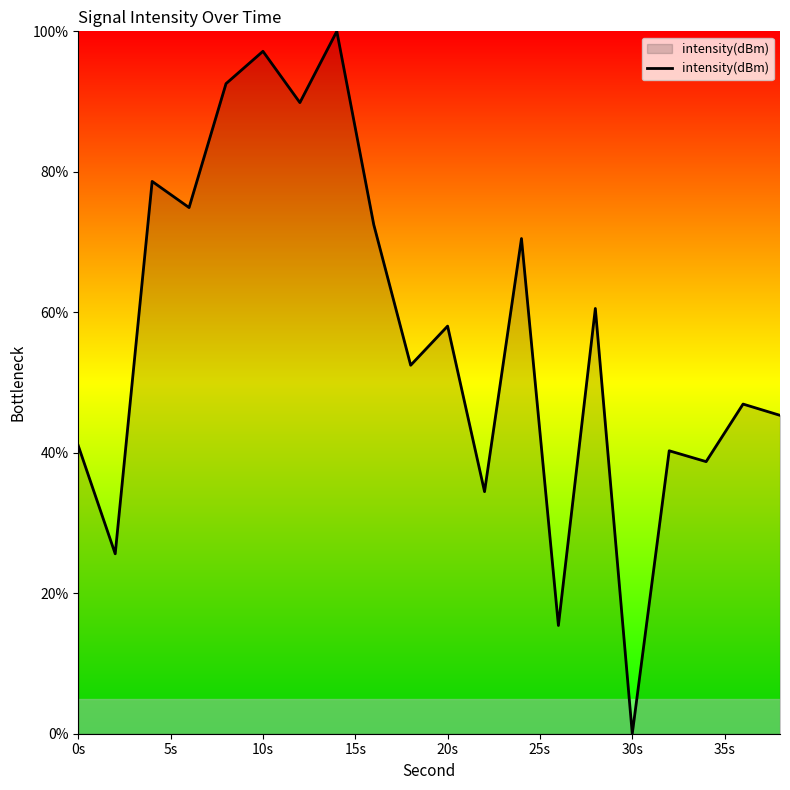

What is the maximum value shown in the chart?

100.0